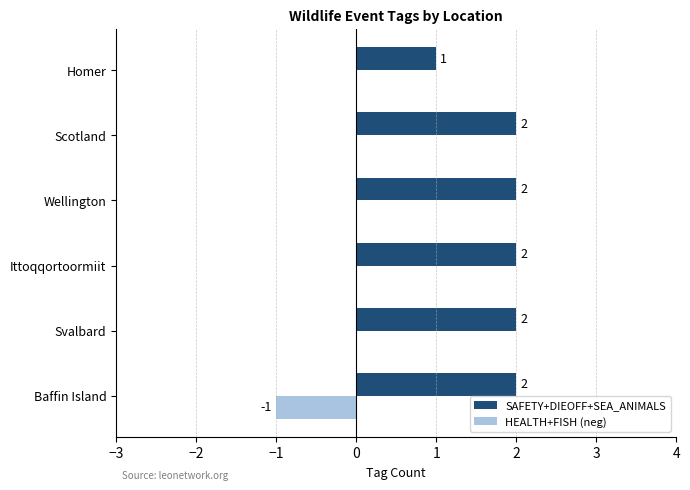

Between Wellington and Homer, which series saw the biggest shift?

SAFETY+DIEOFF+SEA_ANIMALS